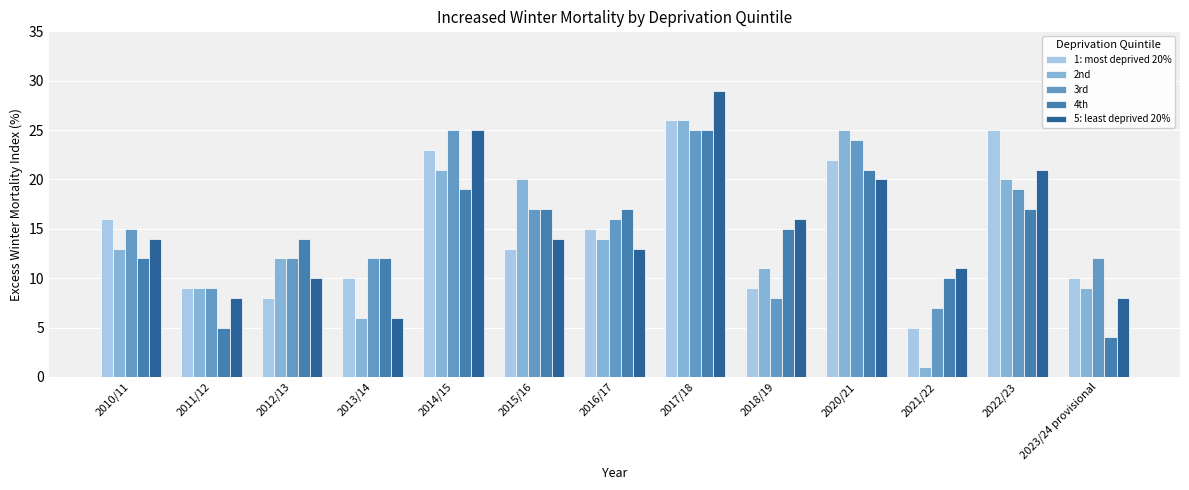

Which series has the largest range (max minus min)?

2nd